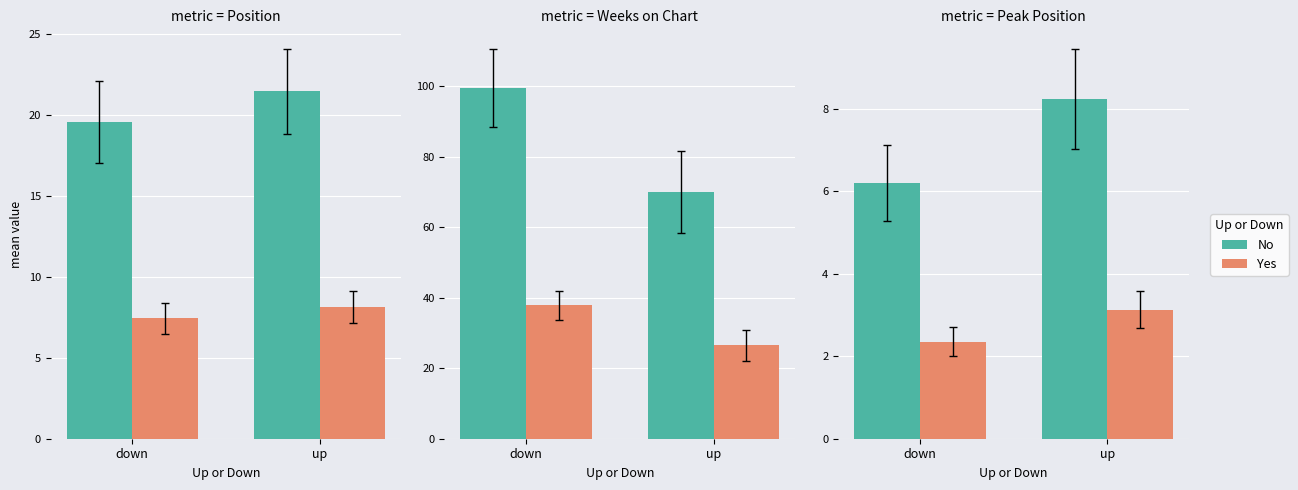

Are the bars grouped side by side (vs. stacked)?

Yes